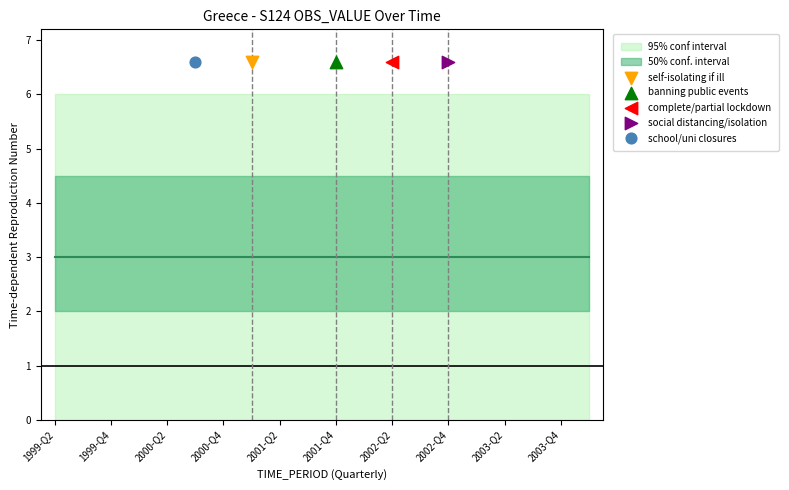

At which category is the sum across all series the highest?

1999-Q2